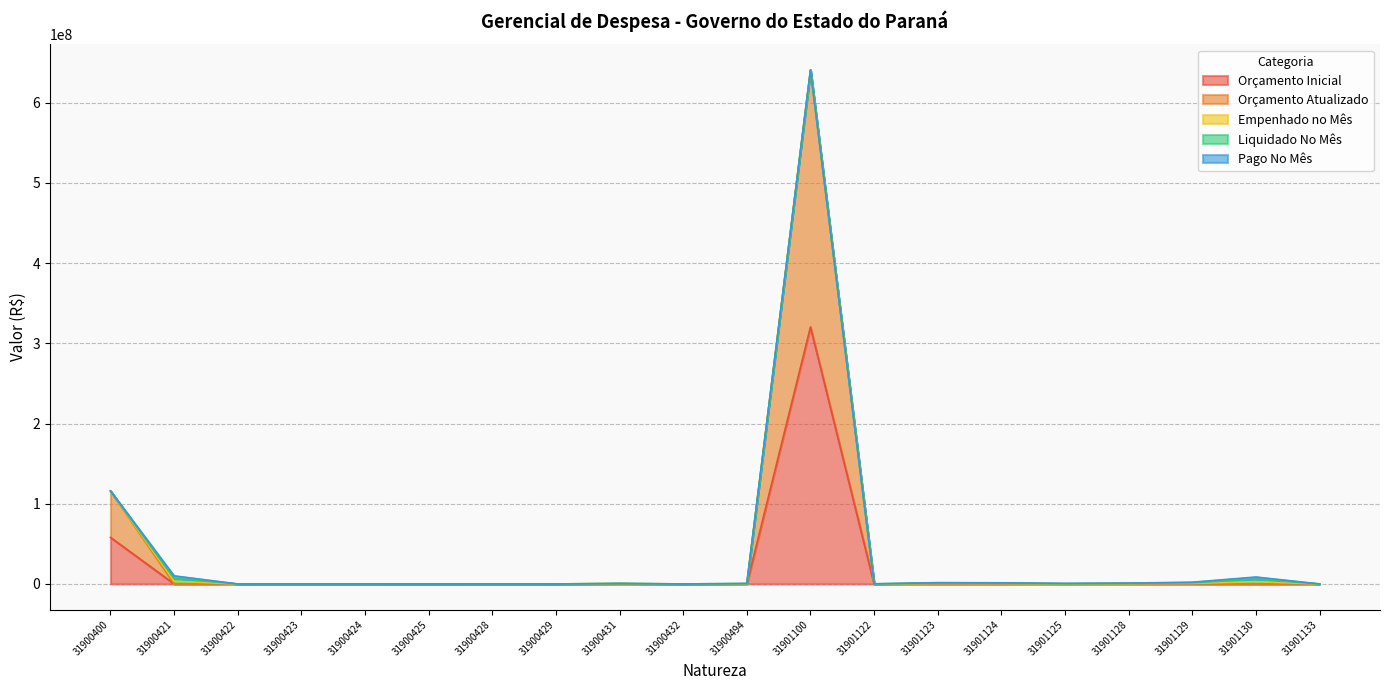

True or false: Liquidado No Mês and Pago No Mês intersect in this chart.

False